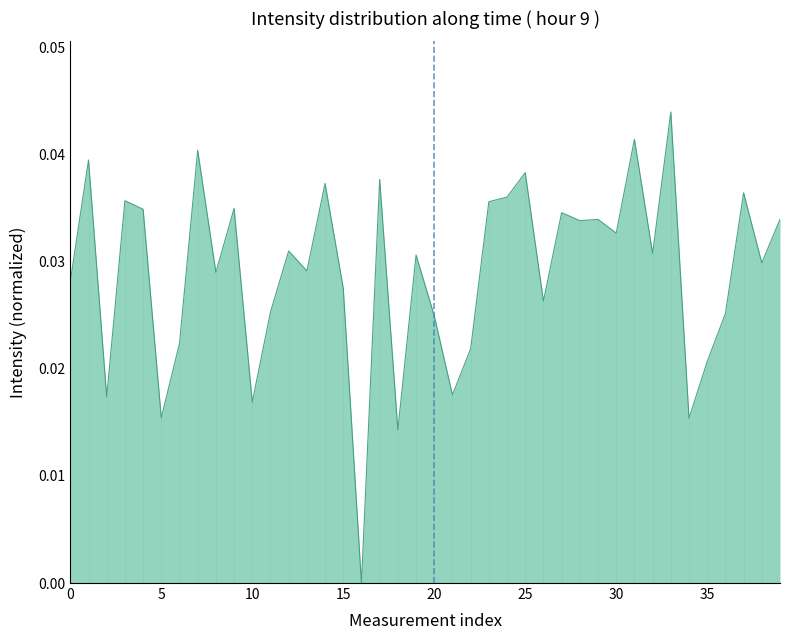

Does the chart display data point markers on the line(s)?

No